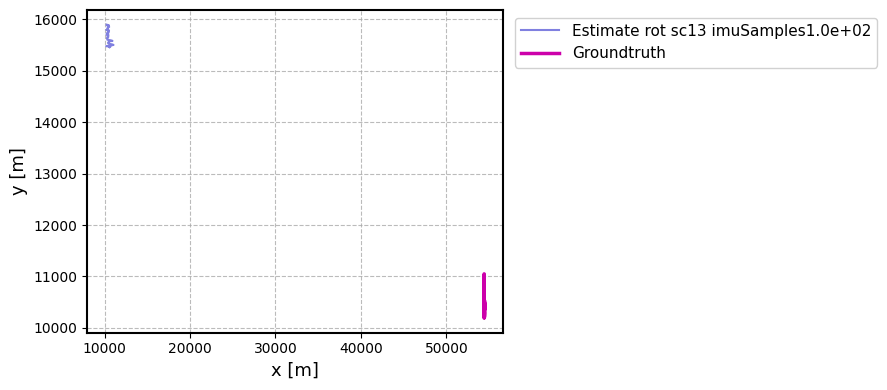

What are all the series names shown in the legend?

Estimate rot sc13 imuSamples1.0e+02, Groundtruth